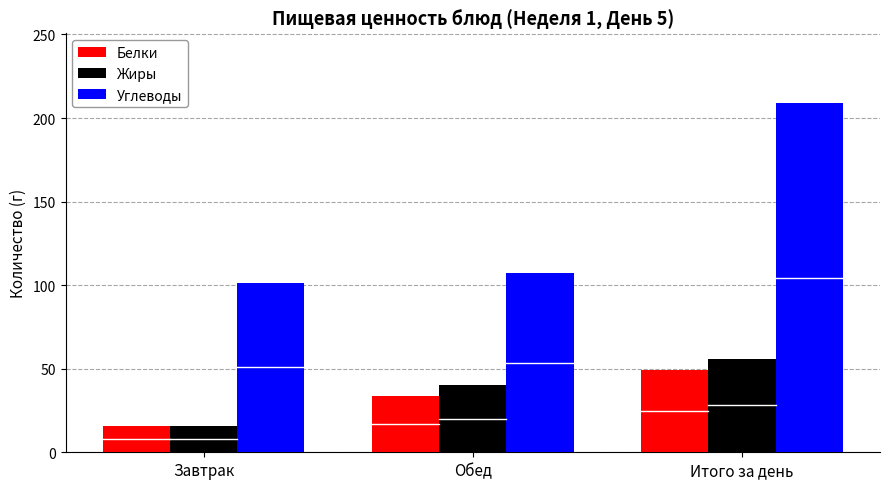

At how many categories does at least one series exceed 97?

3